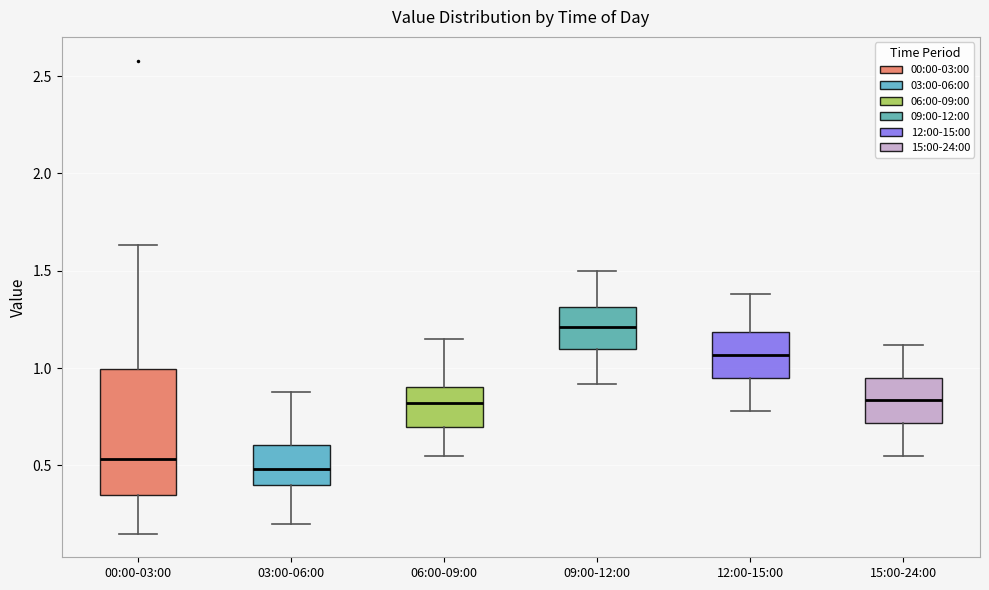

Reading left to right, transcribe this box plot: for each box, give where its median line is, the range the box spans, and where its two whiskers end, as read against the y-axis. The values are not printed on the chart, so give them approximately, as read against the axis.

00:00-03:00: median 0.55, box 0.35 to 1.00, whiskers 0.15 to 1.65
03:00-06:00: median 0.50, box 0.40 to 0.60, whiskers 0.20 to 0.90
06:00-09:00: median 0.80, box 0.70 to 0.90, whiskers 0.55 to 1.15
09:00-12:00: median 1.20, box 1.10 to 1.30, whiskers 0.90 to 1.50
12:00-15:00: median 1.05, box 0.95 to 1.20, whiskers 0.80 to 1.40
15:00-24:00: median 0.85, box 0.70 to 0.95, whiskers 0.55 to 1.10